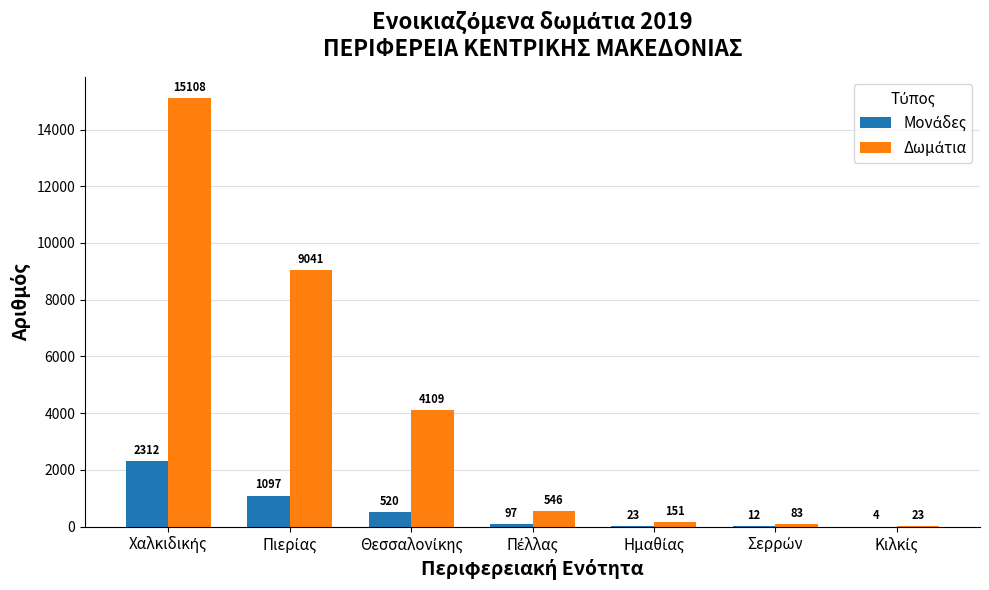

What is the maximum value shown in the chart?

15108